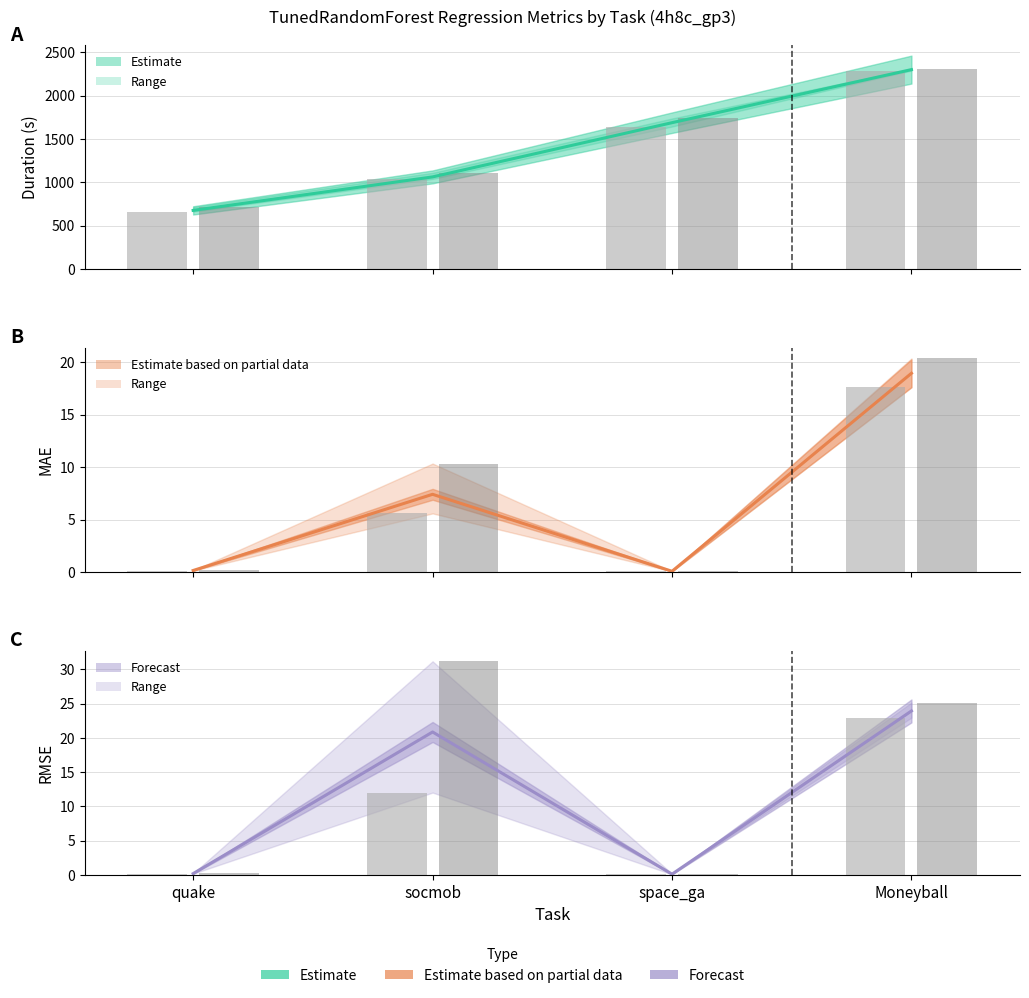

The value of rmse (mean) at space_ga is 0.1. True or false?

True